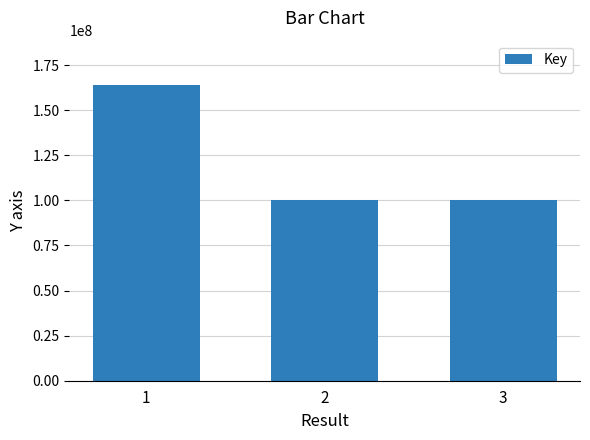

At which label does the data first exceed 100444203?

1